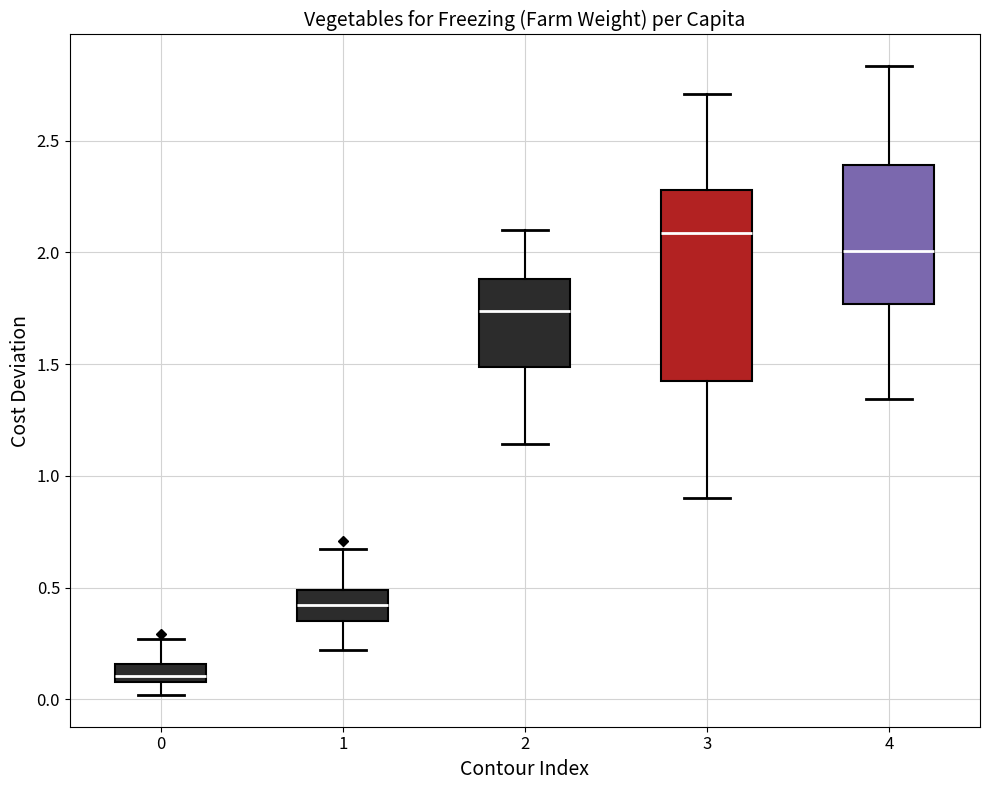

Reading left to right, read every box against the y-axis: the position of its median line, the range the box covers, and the ends of its whiskers. The values are not printed on the chart, so give them approximately, as read against the axis.

0: median 0.10 (just above the box's lower edge), box 0.10 to 0.15, whiskers 0.00 to 0.25
1: median 0.40, box 0.35 to 0.50, whiskers 0.20 to 0.65
2: median 1.75, box 1.50 to 1.90, whiskers 1.15 to 2.10
3: median 2.10, box 1.45 to 2.30, whiskers 0.90 to 2.70
4: median 2.00, box 1.75 to 2.40, whiskers 1.35 to 2.85